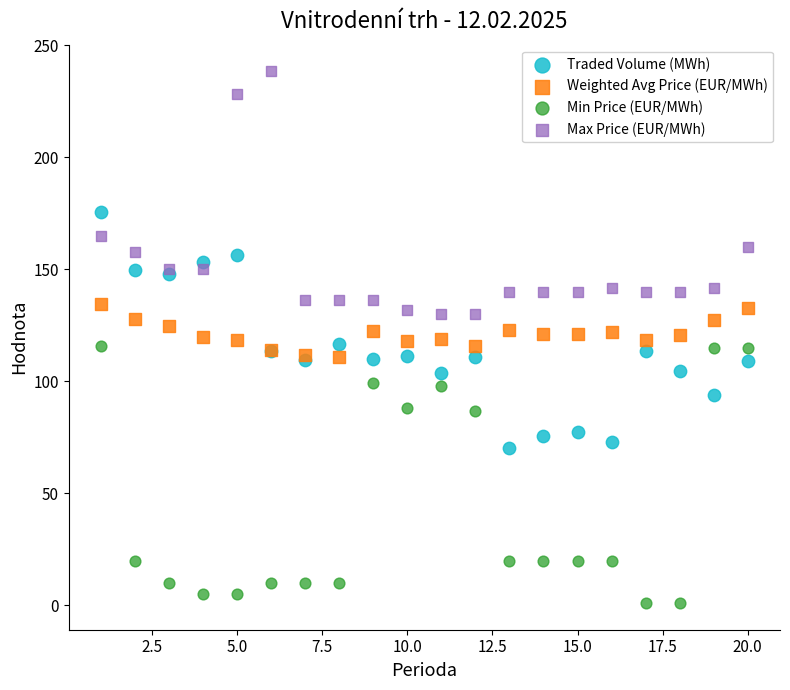

Which series has the widest spread of Y values?

Min Price (EUR/MWh)